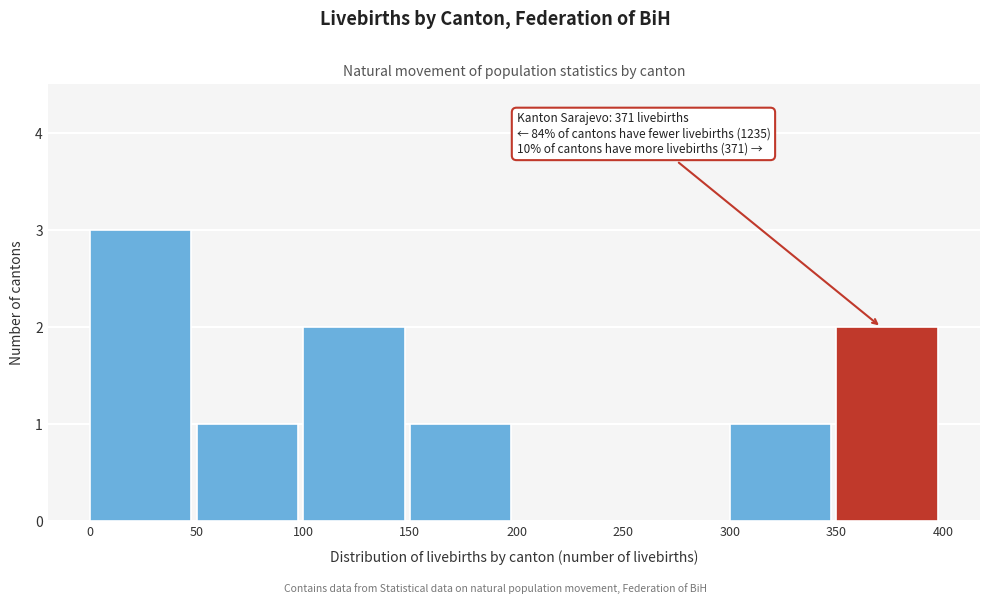

Reading left to right, extract all data points from this chart.

0=3	50=1	100=2	150=1	200=0	250=0	300=1	350=2